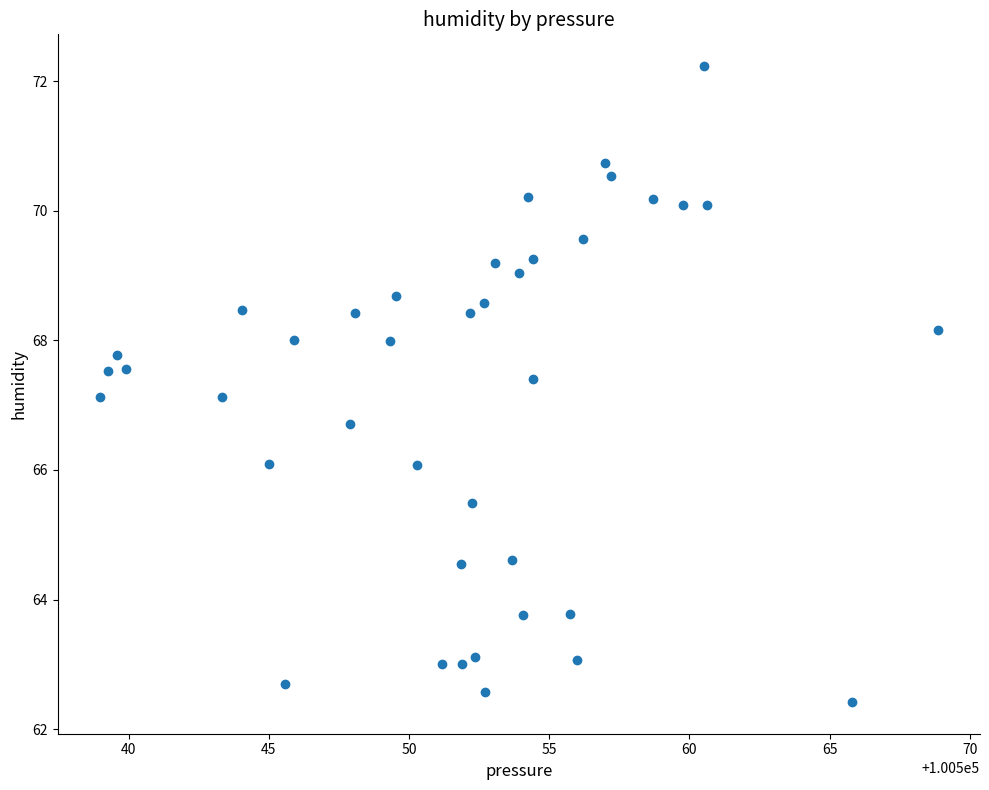

What is the range of Y values (max minus min)?

9.8